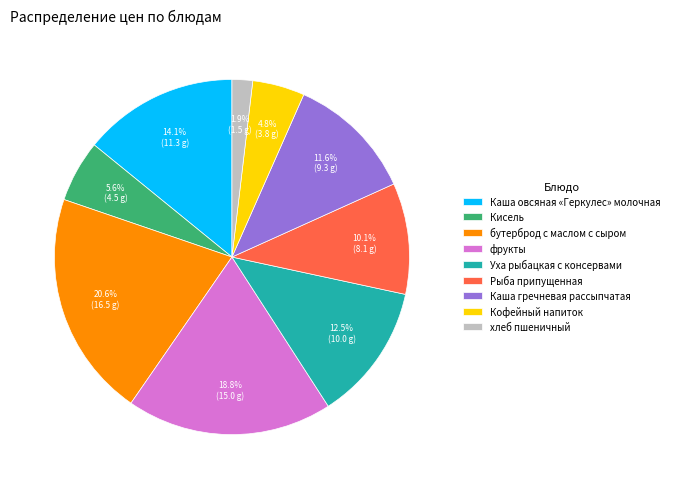

Which slice is the smallest?

хлеб пшеничный